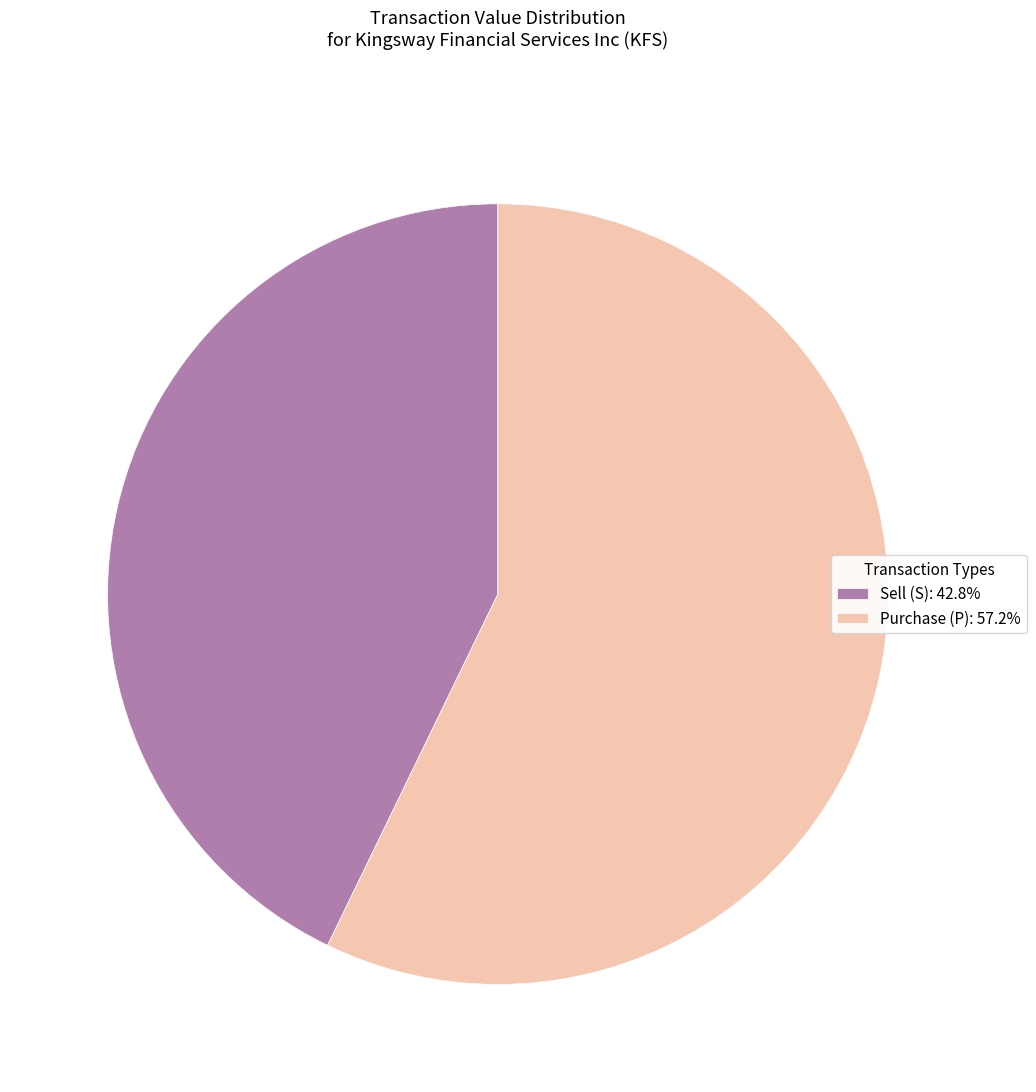

Does any single category account for the majority?

Yes